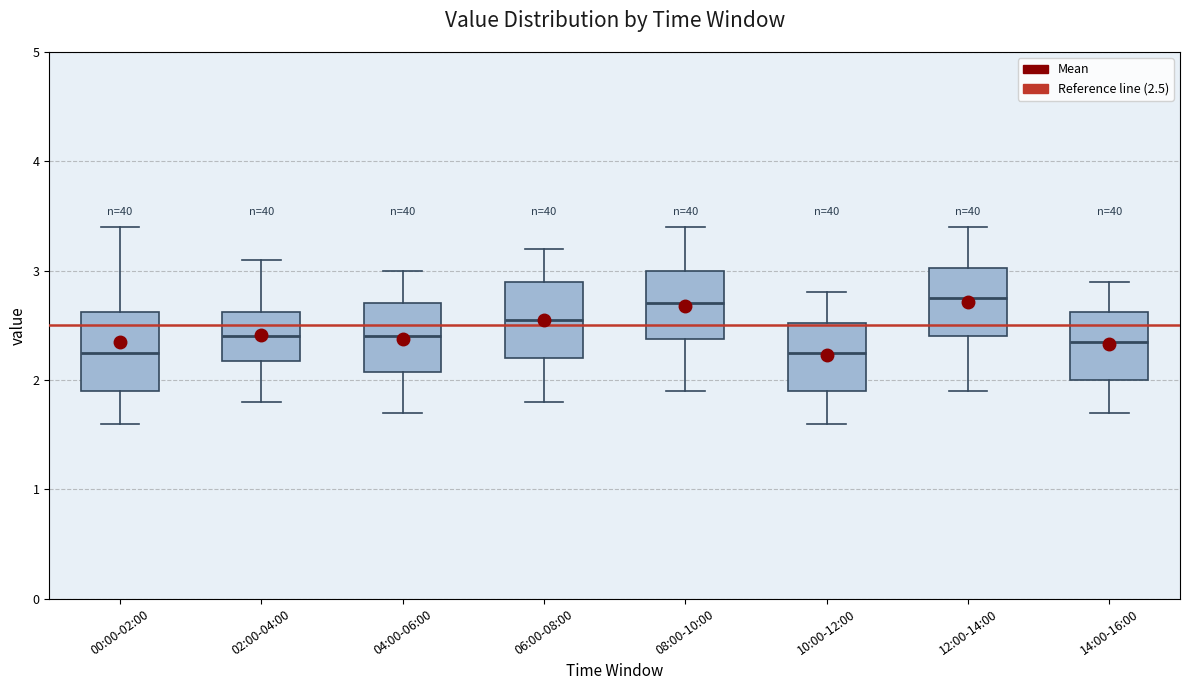

Where does the lower whisker of the box for 10:00-12:00 end on the y-axis? The values are not printed on the chart, so give them approximately, as read against the axis.

1.6